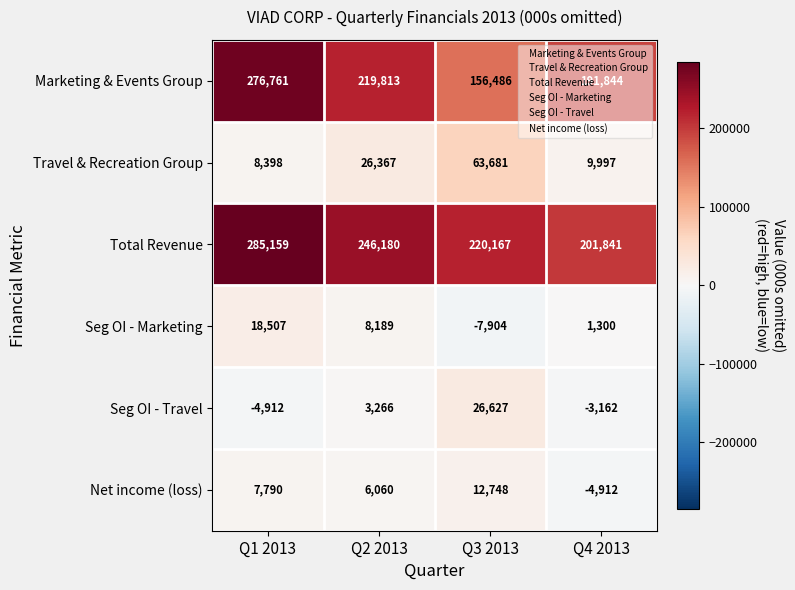

True or false: Marketing & Events Group has a value of 191844 at Q4 2013.

True